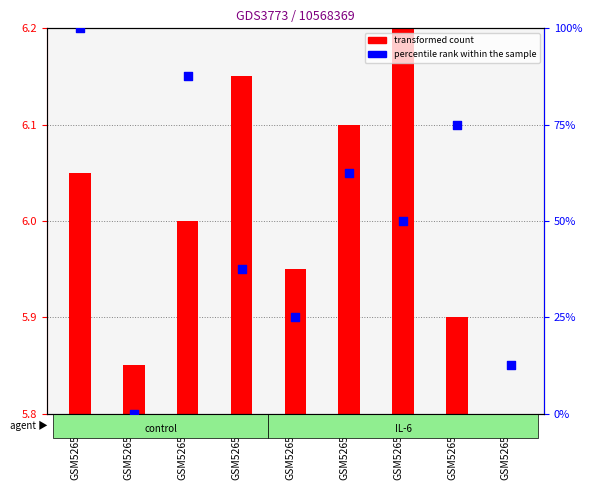

Which series has the widest spread of Y values?

percentile rank within the sample